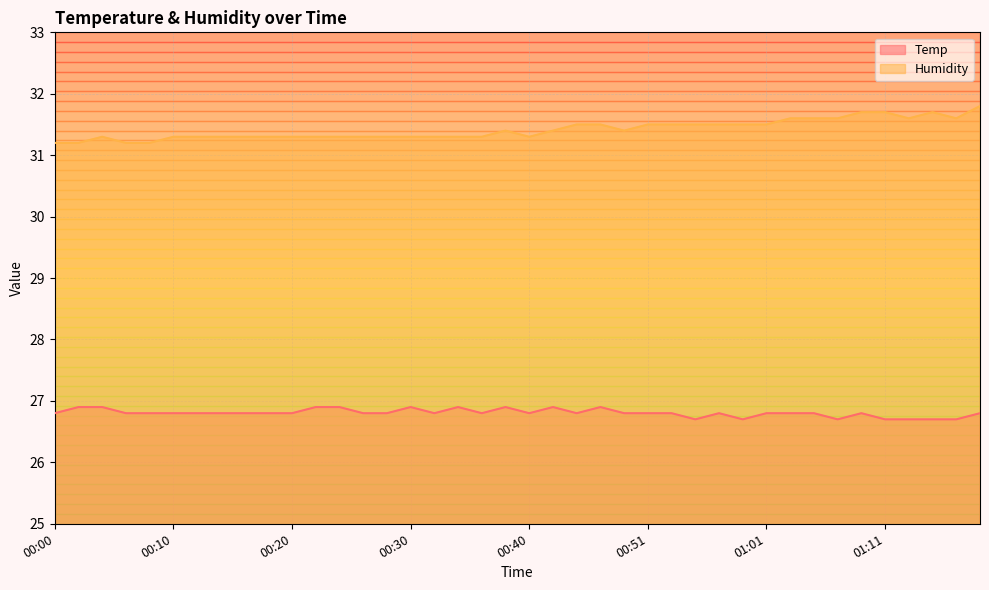

What is the label of the 36th point from the right?

00:08